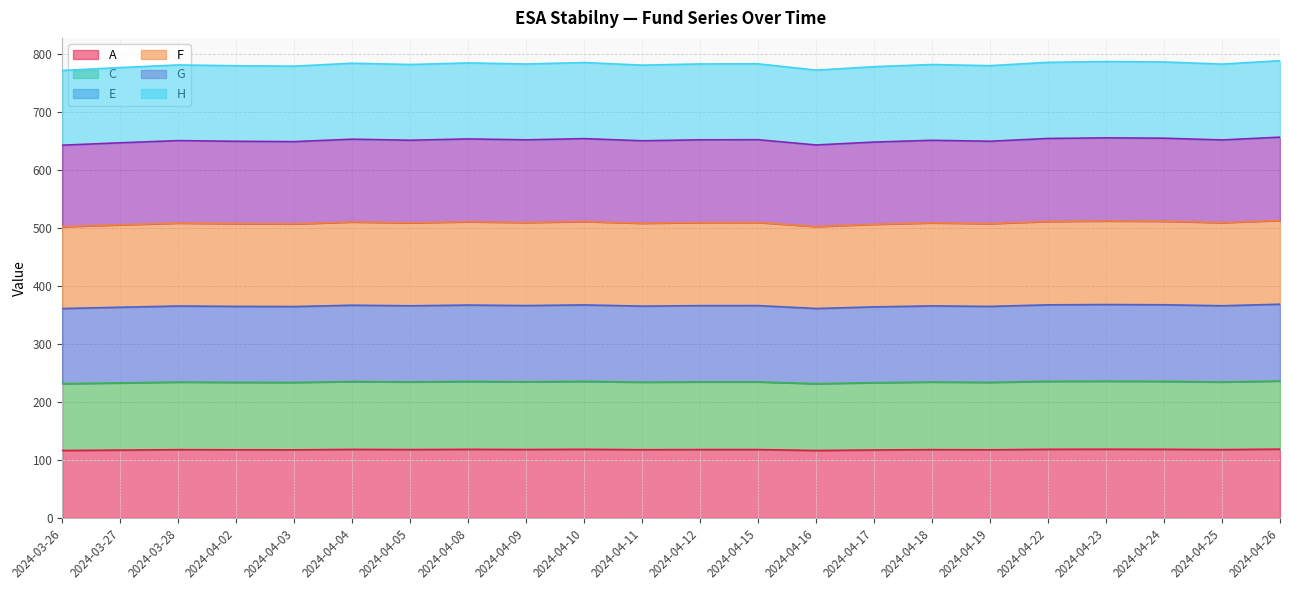

What is the greatest value displayed?

788.9